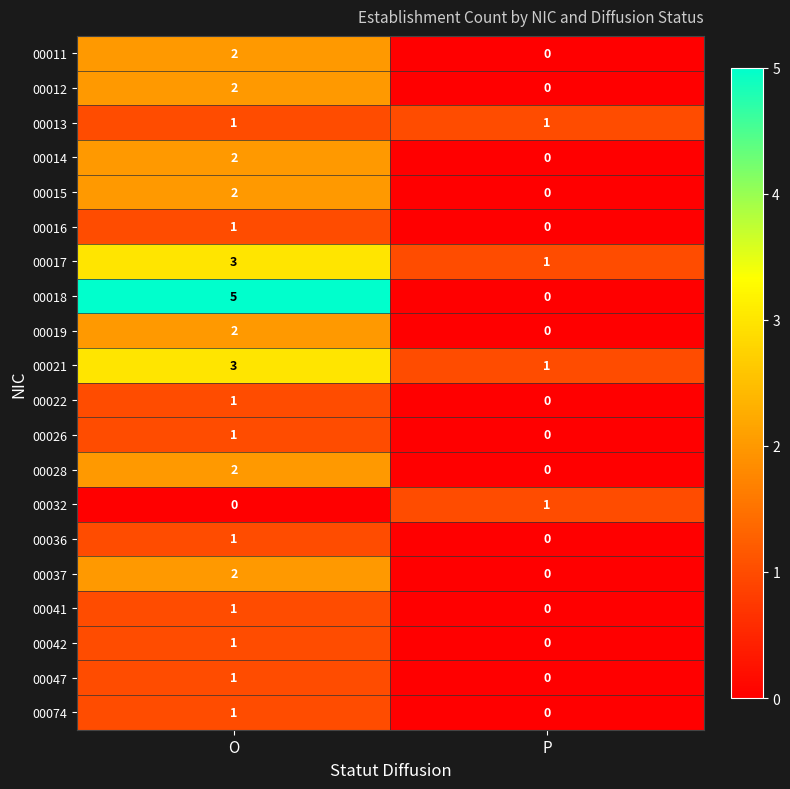

Between O and P, which series saw the biggest shift?

00018